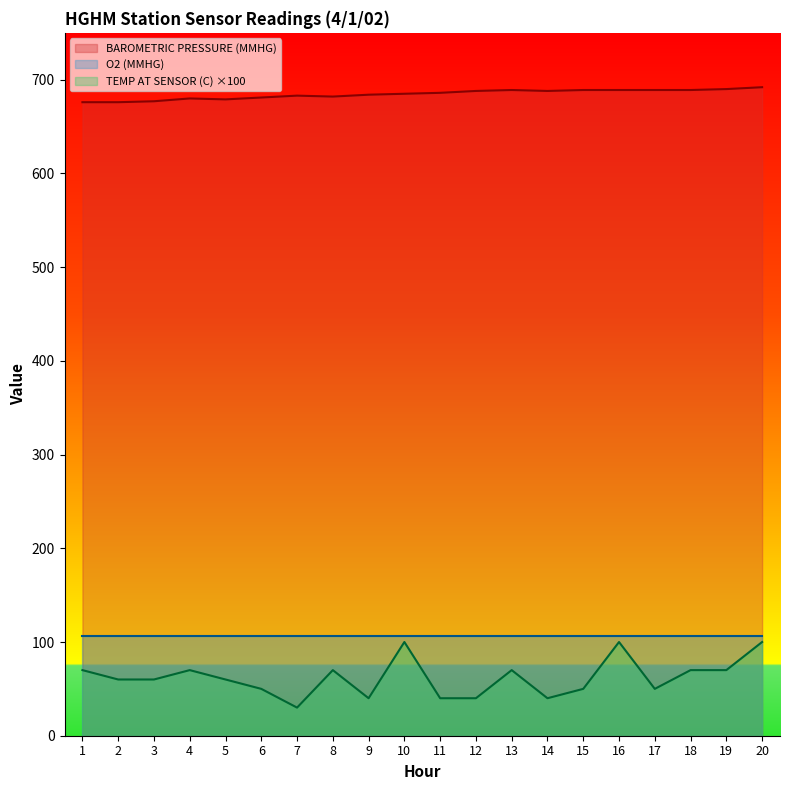

Which category has the lowest value across all series?

7